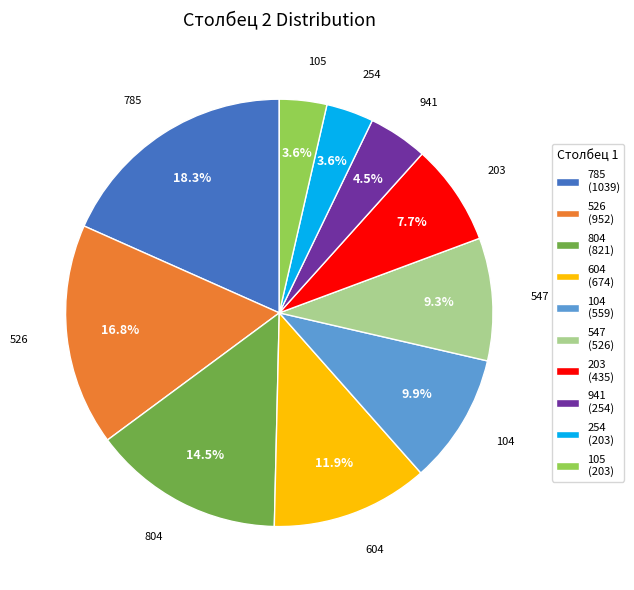

What is the total percentage of 104 (559) and 804 (821)?

24.4%